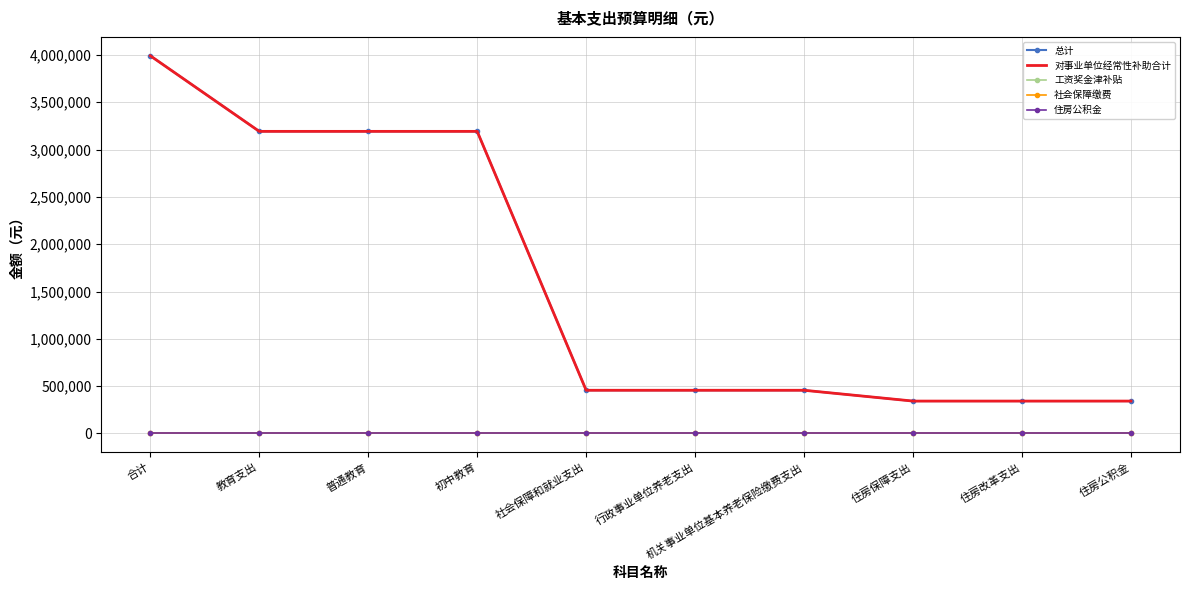

What is the label of the 9th point from the right?

教育支出